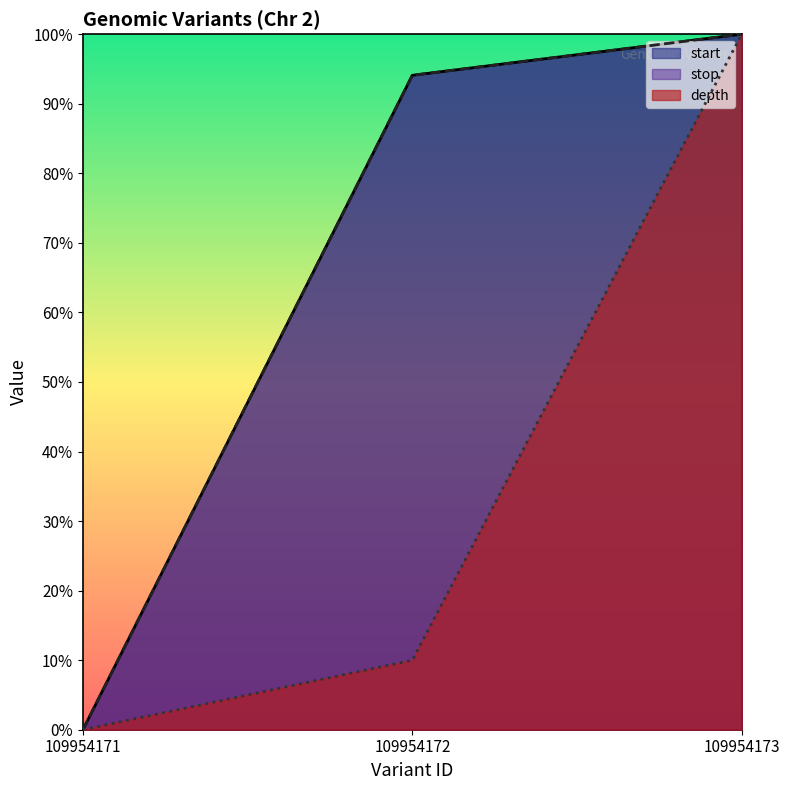

Which series has the widest spread of values?

start